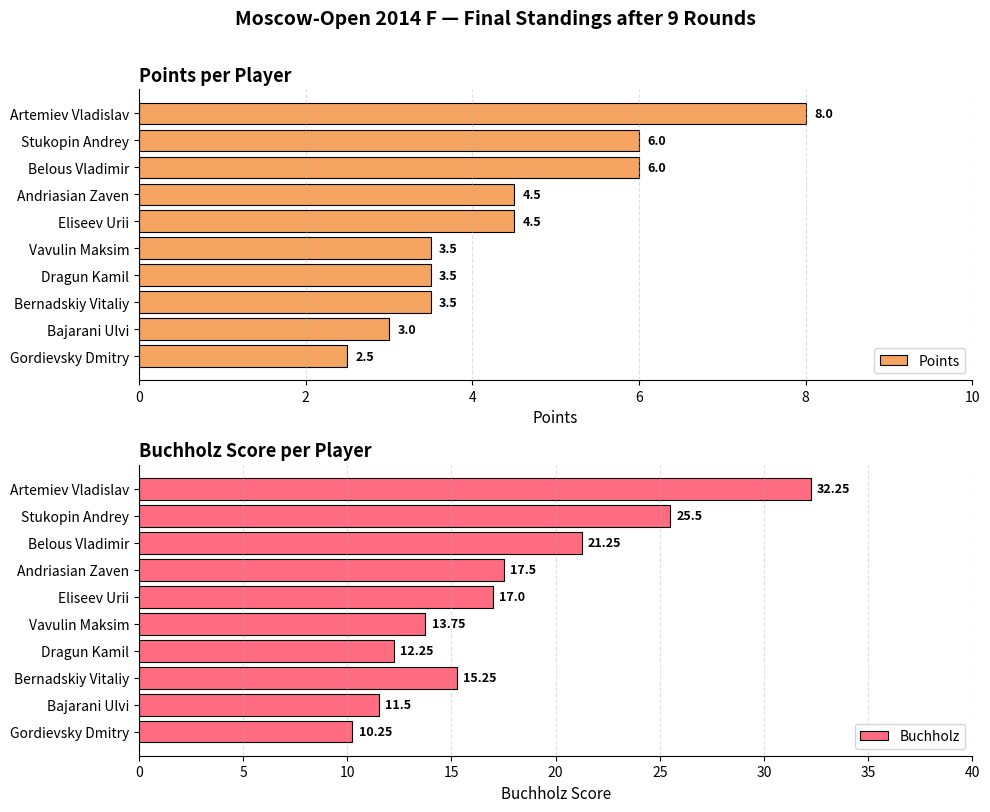

Is it true that Points equals 3.8 at Belous Vladimir?

False